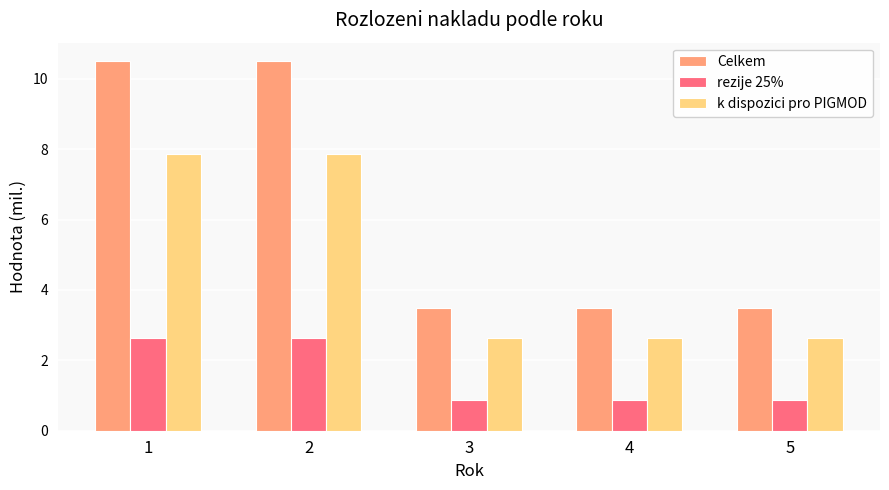

The Celkem series shows 6.3 at 3. True or false?

False